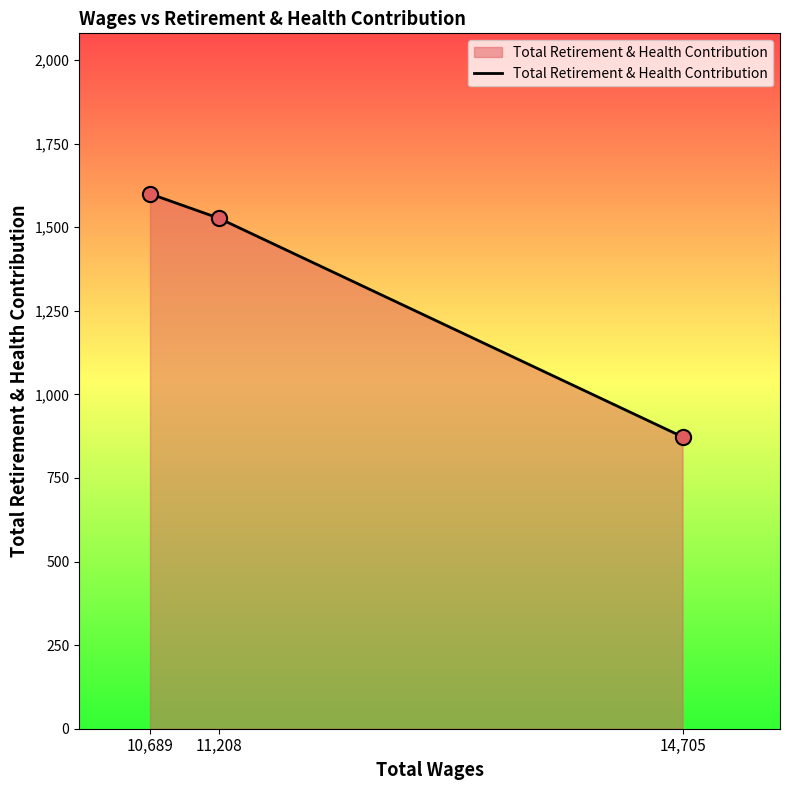

Approximately how many times larger is the value at 10,689 compared to 11,208?

1.0